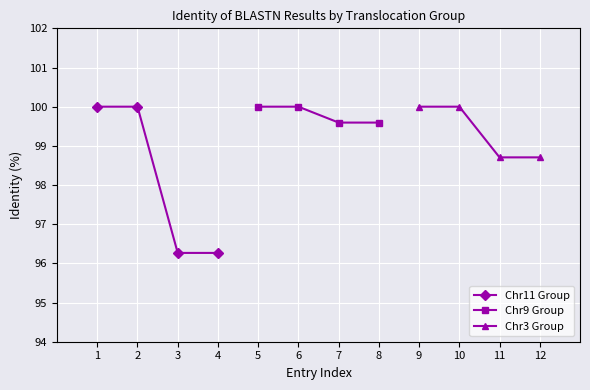

True or false: Chr11 Group has more than 1 points higher than both neighbors.

False